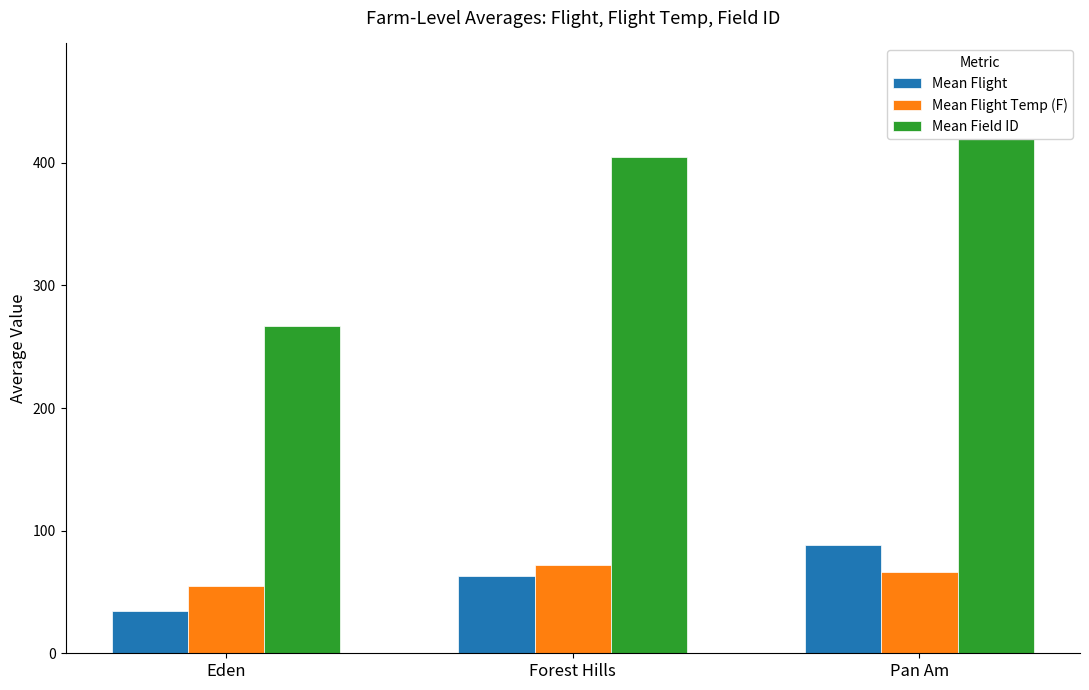

True or false: Mean Field ID has a value of 684.7 at Forest Hills.

False